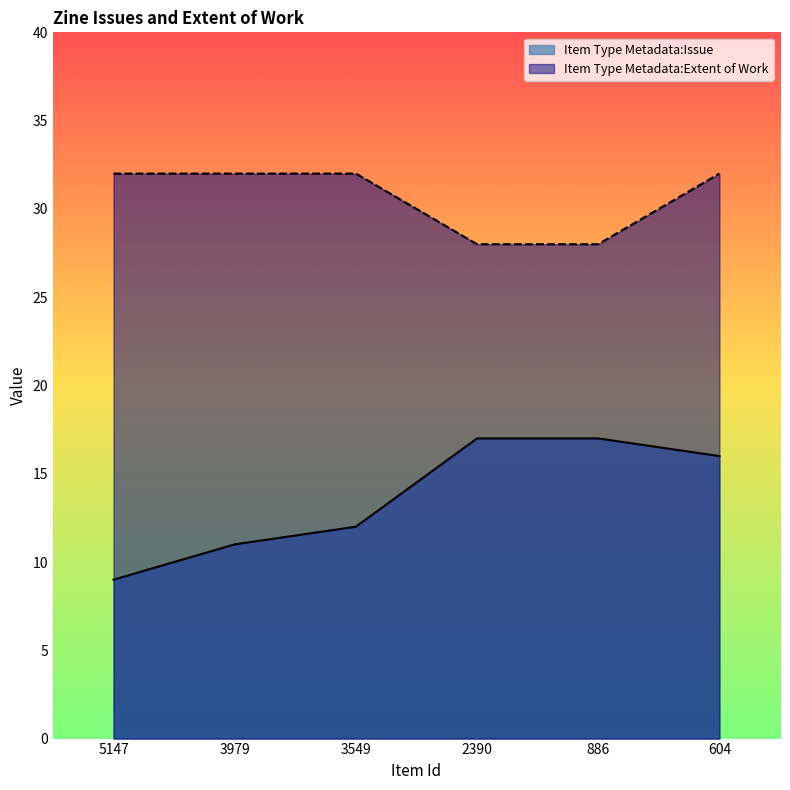

Reading right to left, what are all the values shown in this chart?

Item Type Metadata:Issue: 604=16	886=17	2390=17	3549=12	3979=11	5147=9
Item Type Metadata:Extent of Work: 604=32	886=28	2390=28	3549=32	3979=32	5147=32